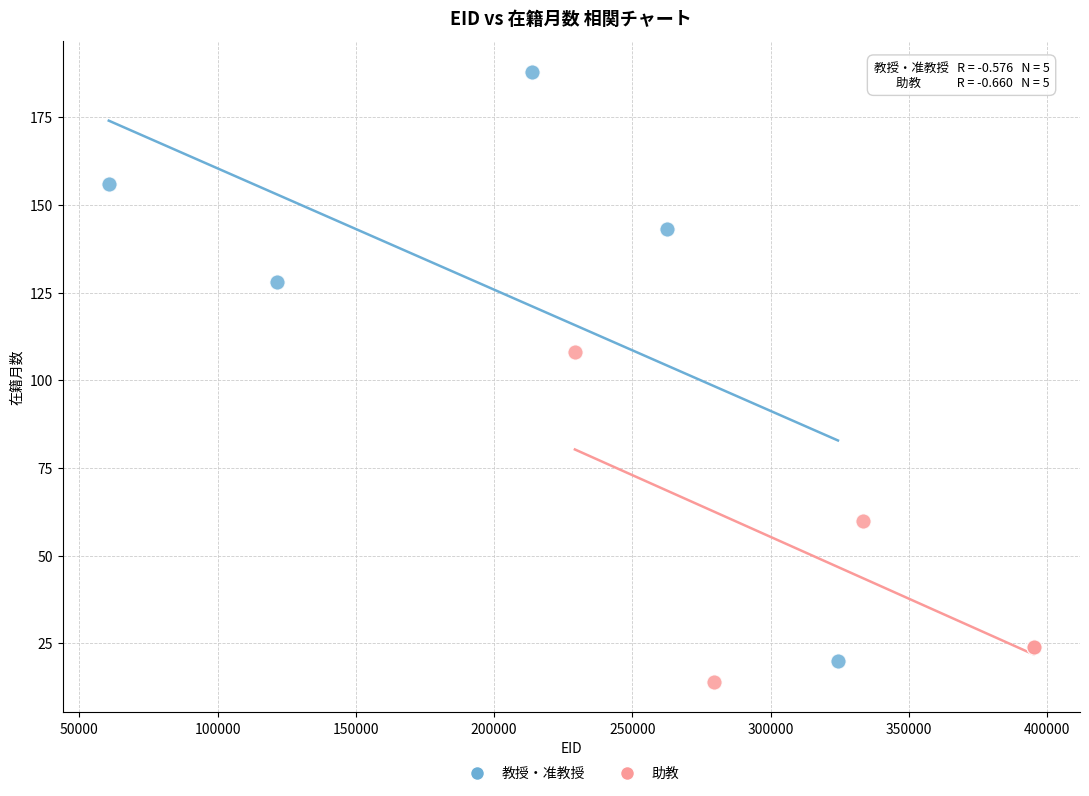

What are all the series names shown in the legend?

教授・准教授, 助教